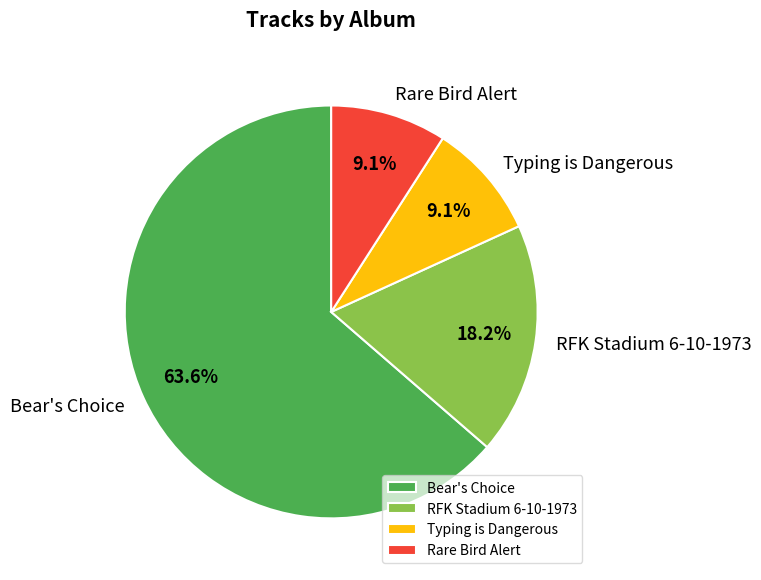

What is the largest slice in the pie chart?

Bear's Choice